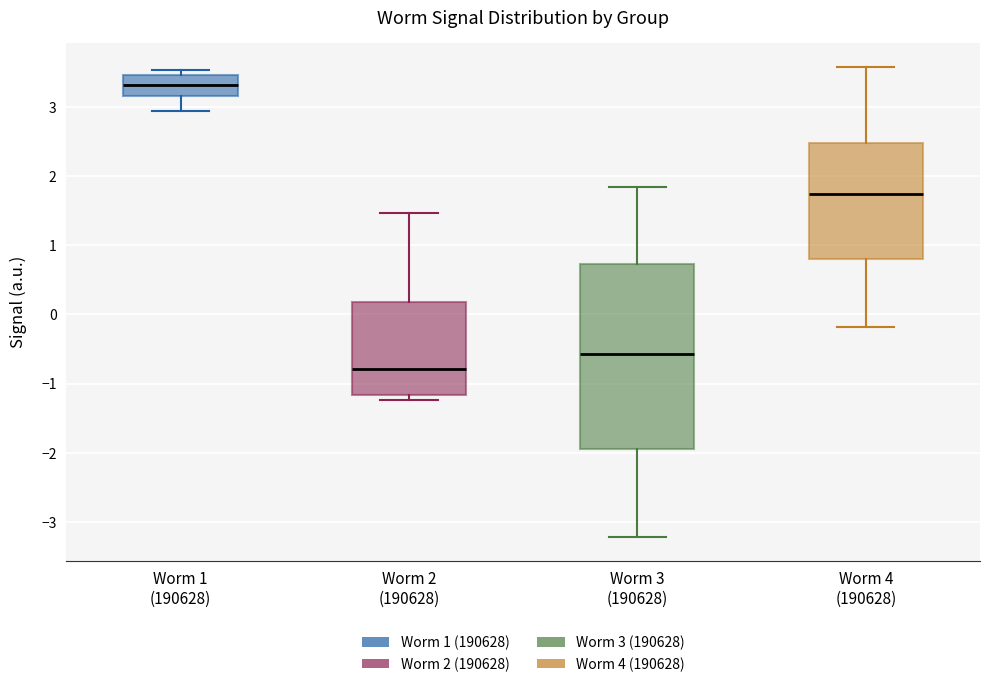

Which box has the lowest median line?

Worm 2 (190628)